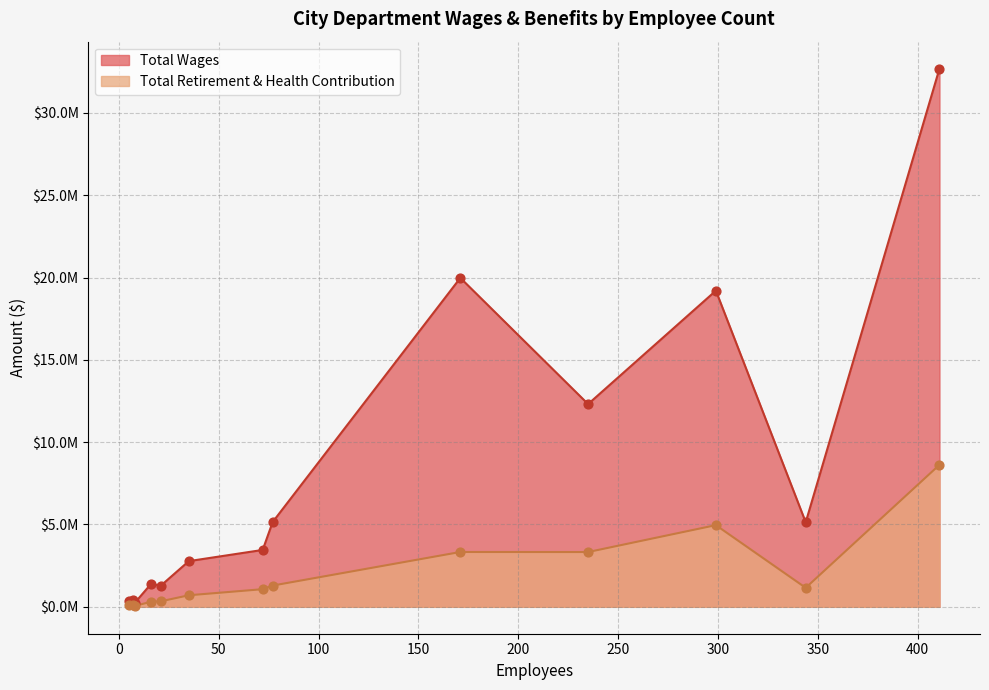

What are all the series names shown in the legend?

Total Wages, Total Retirement & Health Contribution